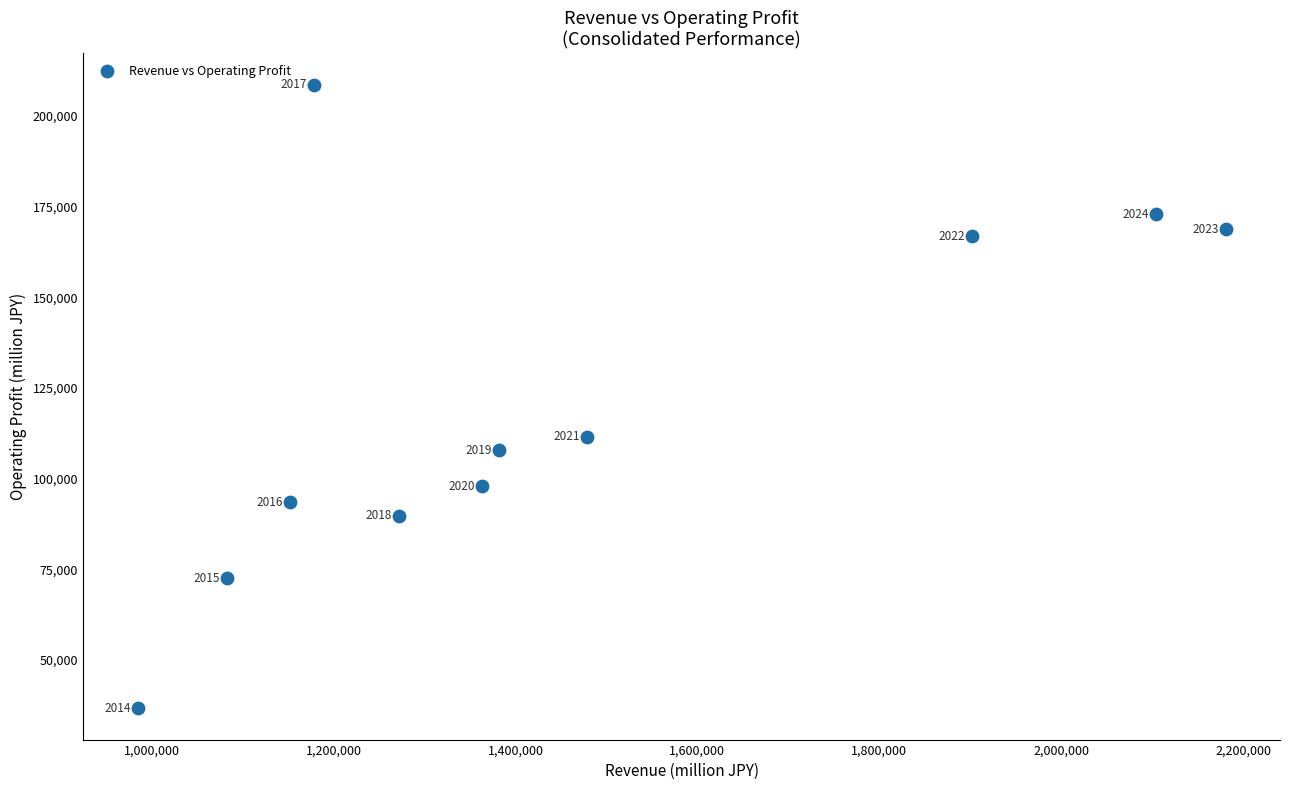

What Y value in the scatter plot is closest to 122638?

111535